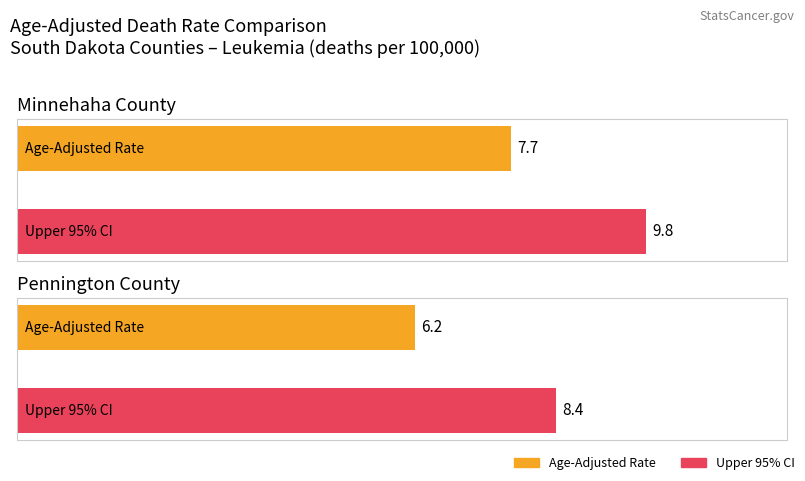

What is the approximate value of Maximum utilization at Pennington County?

8.4